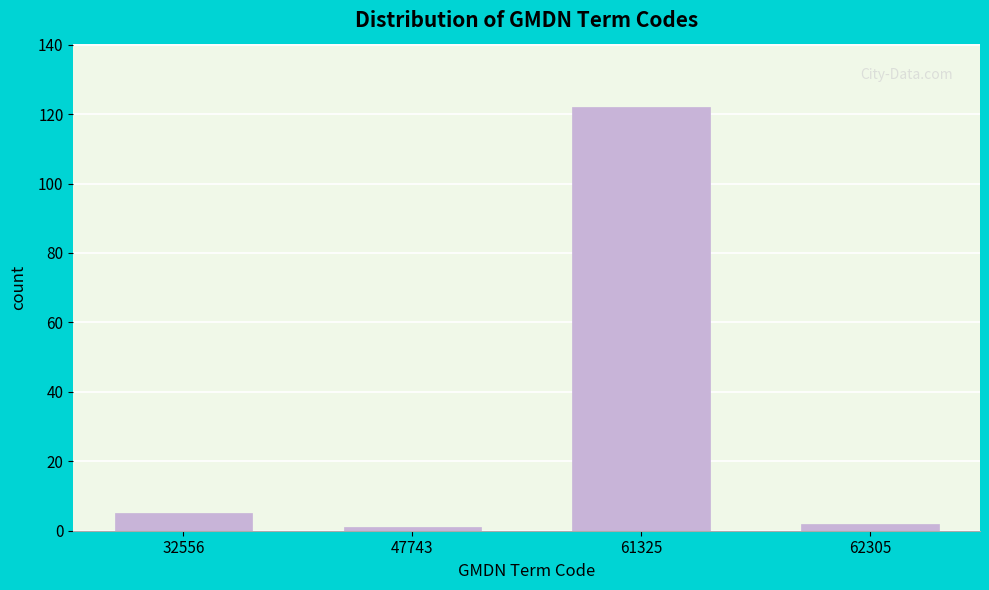

Reading left to right, what are all the values shown in this chart?

32556=5	47743=1	61325=122	62305=2